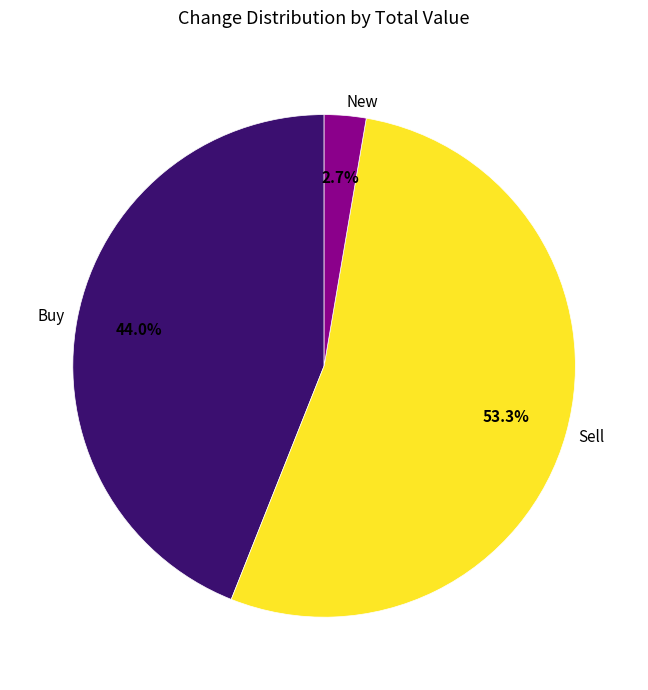

Which slice is the largest?

Sell